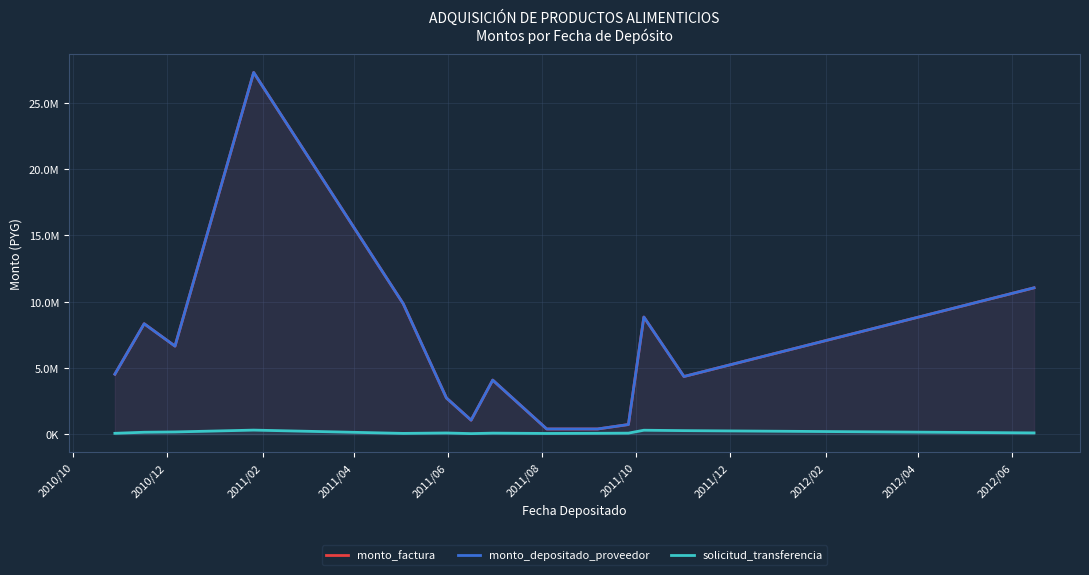

Which series has the widest spread of values?

monto_factura